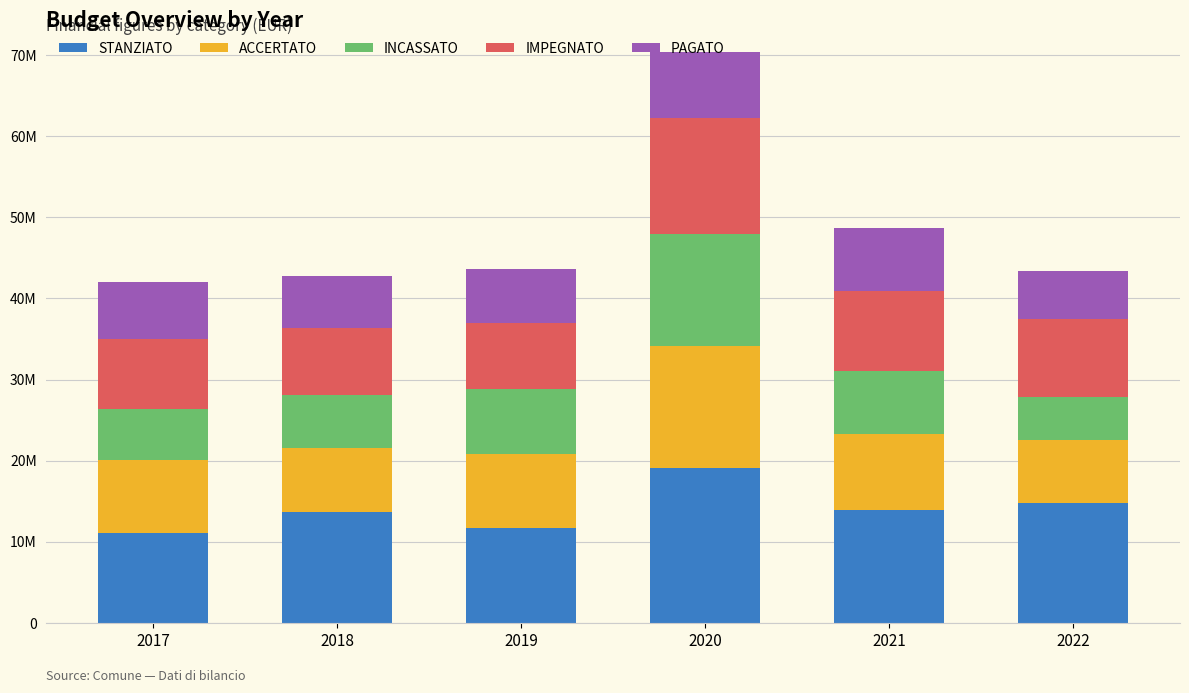

Which category has the highest value across all series?

2020